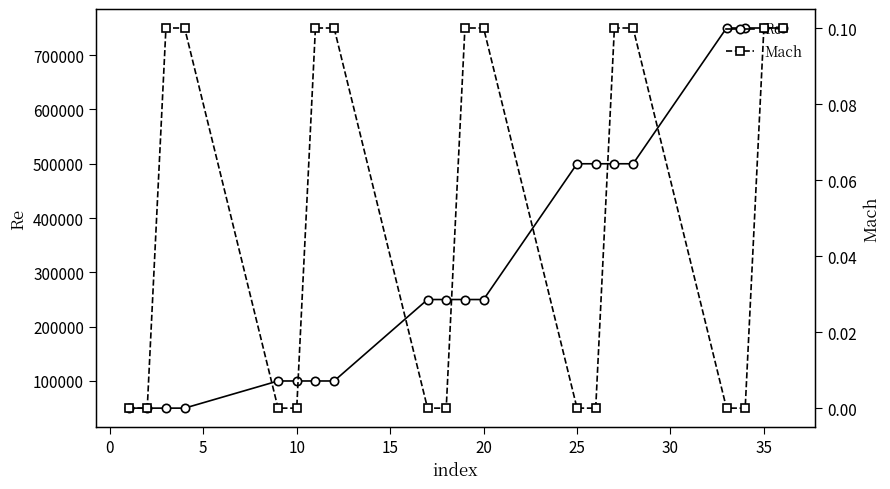

Which series has the largest total across all categories?

Re